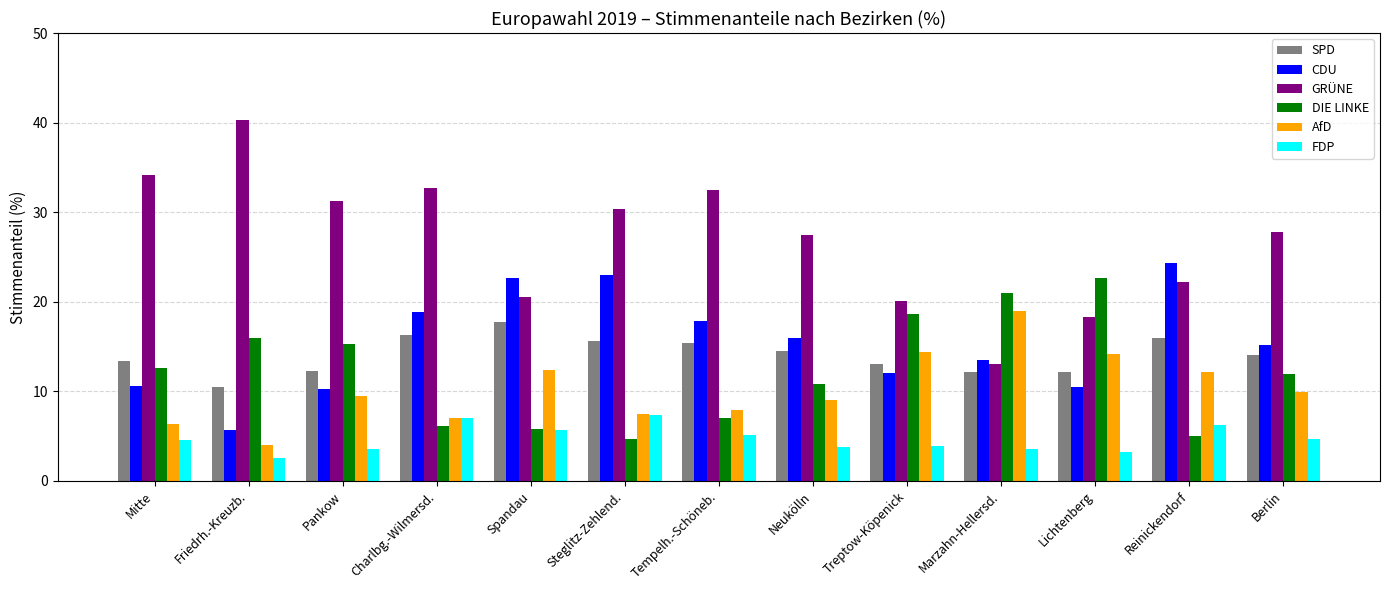

What is the label of the 13th bar from the left?

Berlin